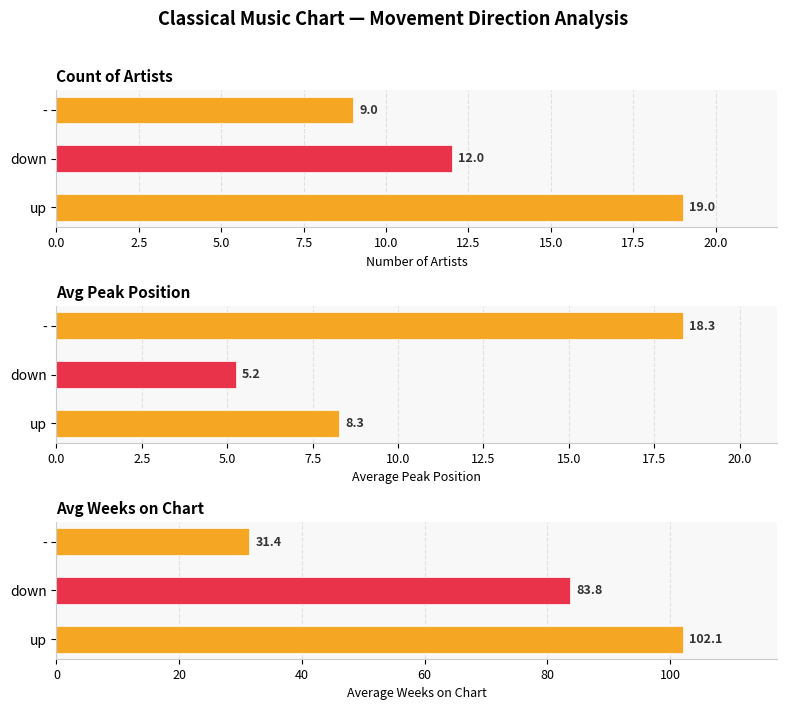

What is the maximum value for Count of Artists?

19.0